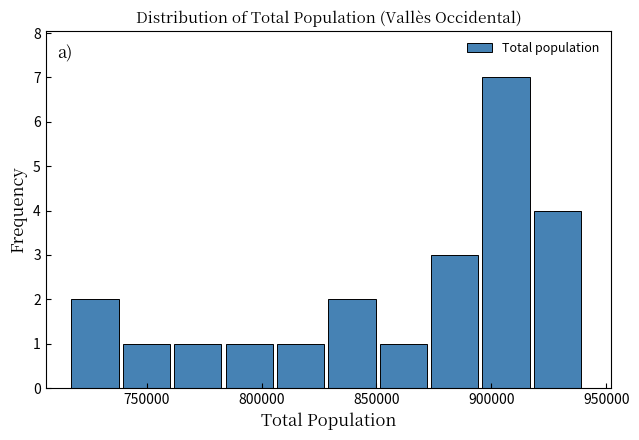

Reading left to right, transcribe this chart: for each bar, give the range it covers on the x-axis and its height. Neither the bar edges nor the heights are printed on the chart, so give them approximately, as read against the axes.

715000 to 740000: 2
740000 to 760000: 1
760000 to 785000: 1
785000 to 805000: 1
805000 to 830000: 1
830000 to 850000: 2
850000 to 875000: 1
875000 to 895000: 3
895000 to 920000: 7
920000 to 940000: 4